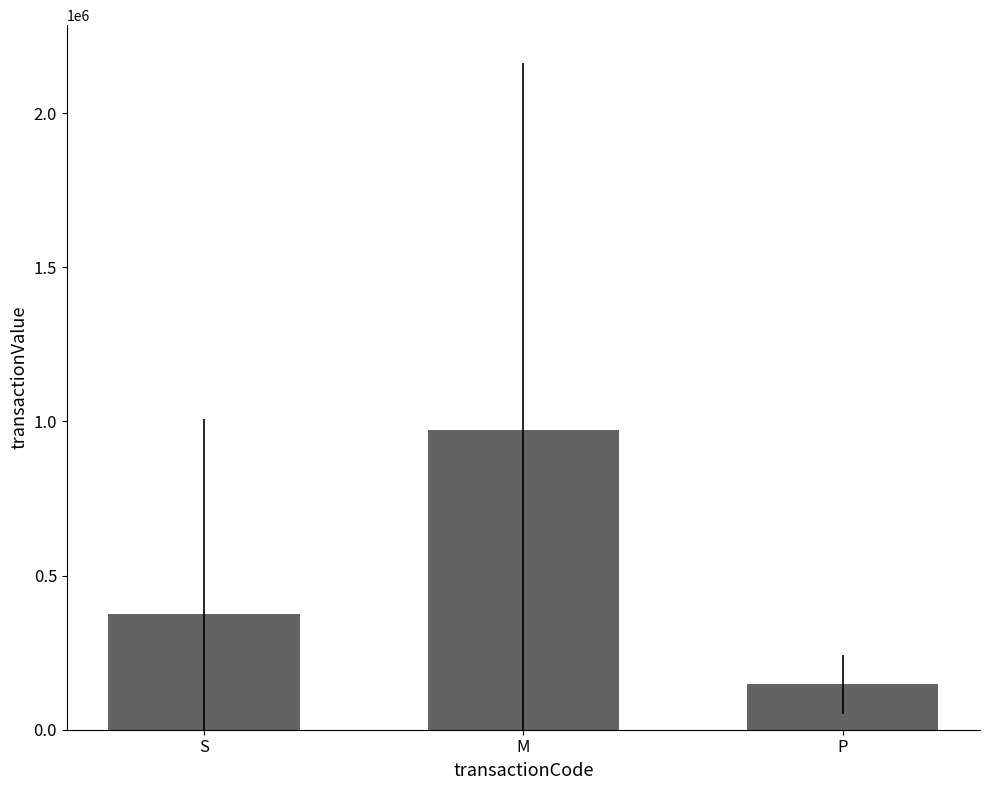

List the labels in order of value, largest first.

M, S, P